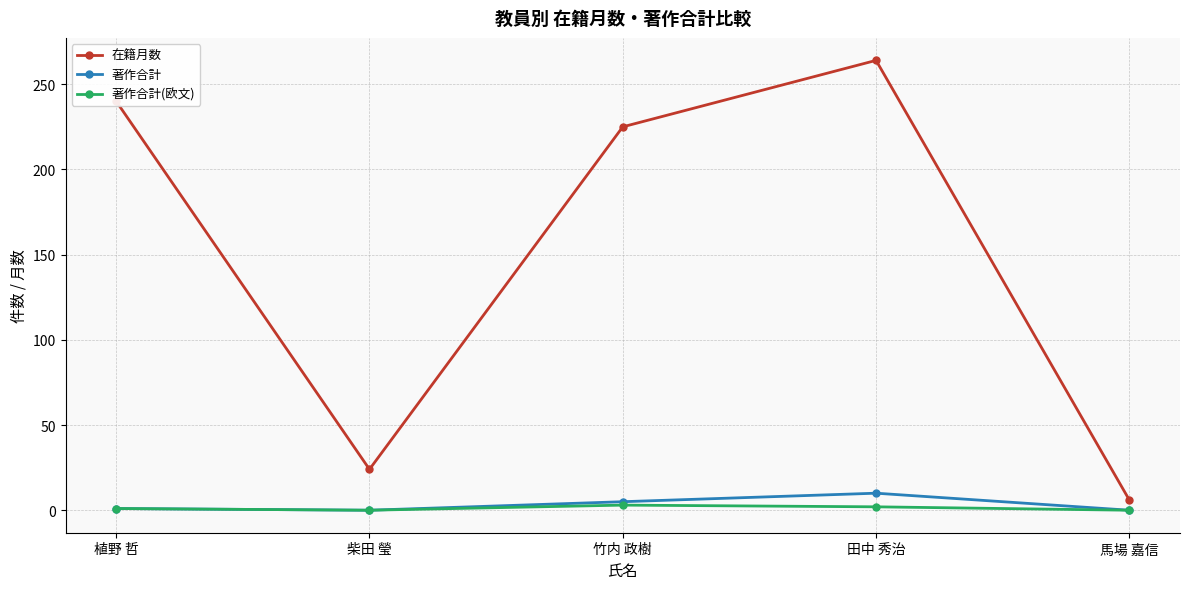

Rank the categories by 在籍月数 value from highest to lowest.

田中 秀治, 植野 哲, 竹内 政樹, 柴田 瑩, 馬場 嘉信